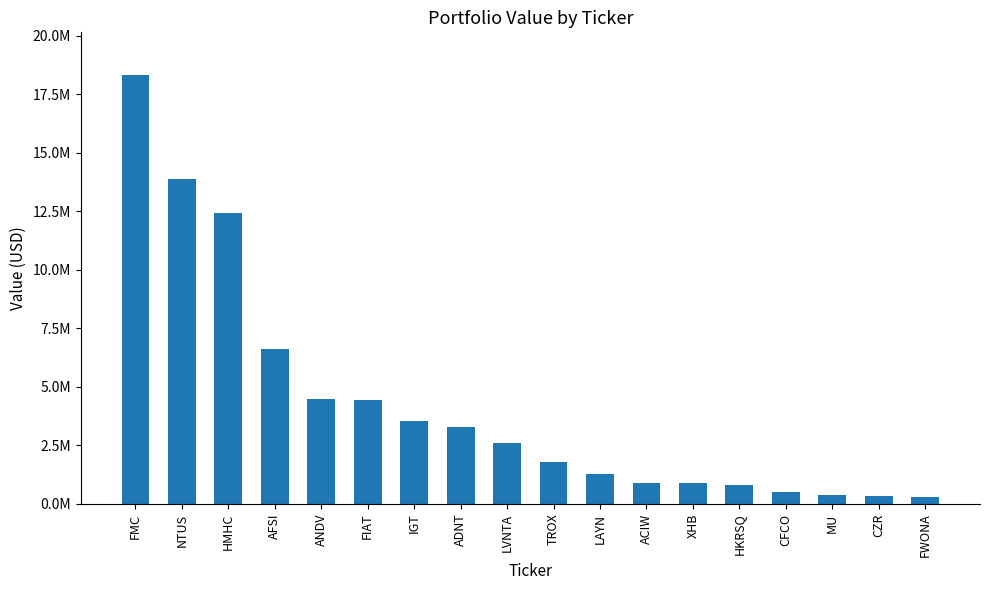

What position from the left is FMC?

1